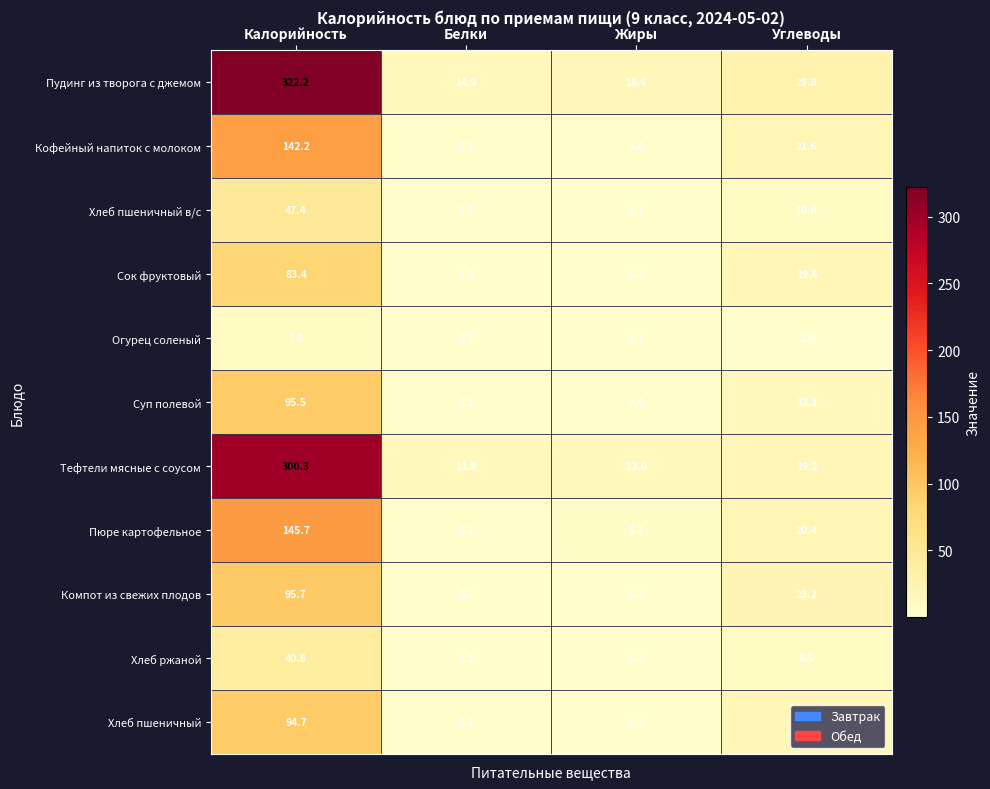

What is the lowest value of the Суп полевой series?

2.3